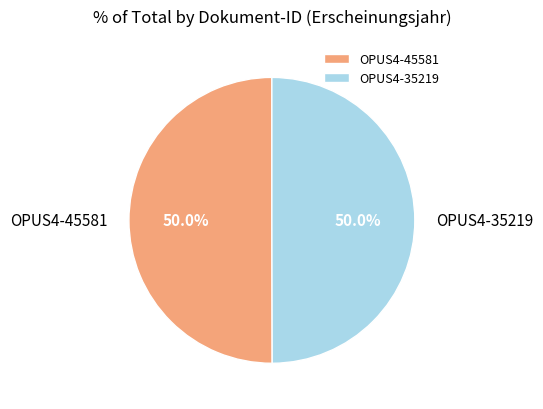

How many segments does this pie chart have?

2